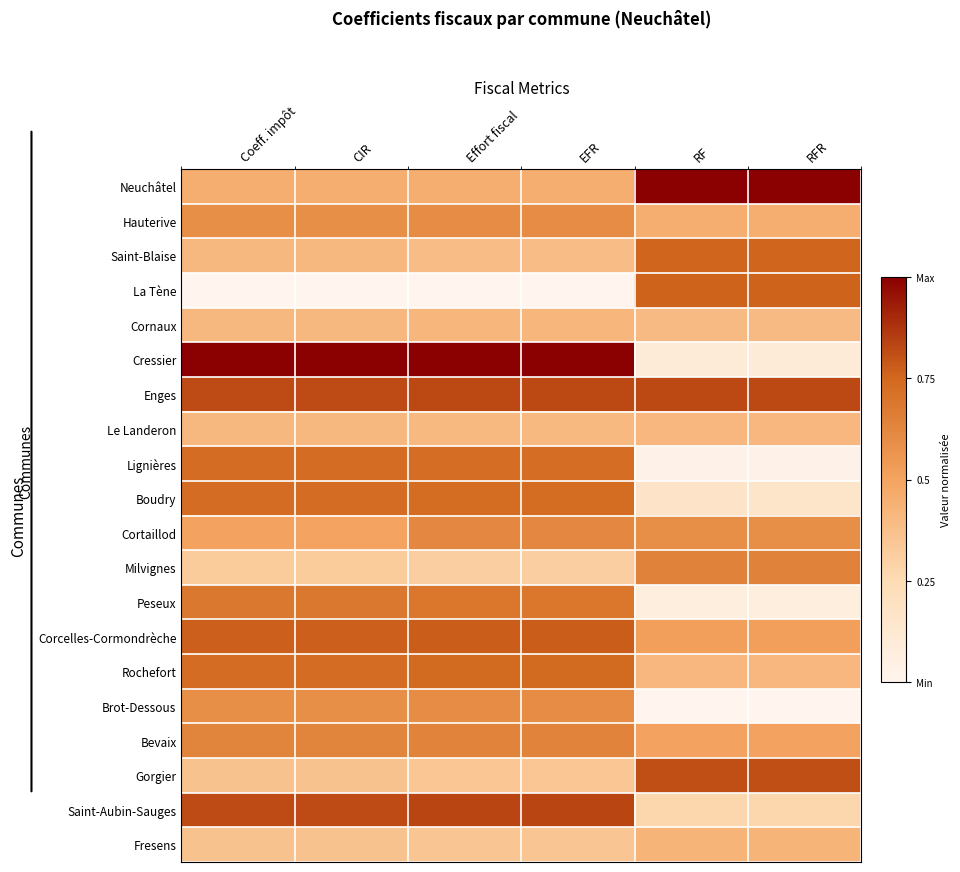

Which series has the largest total across all categories?

Enges